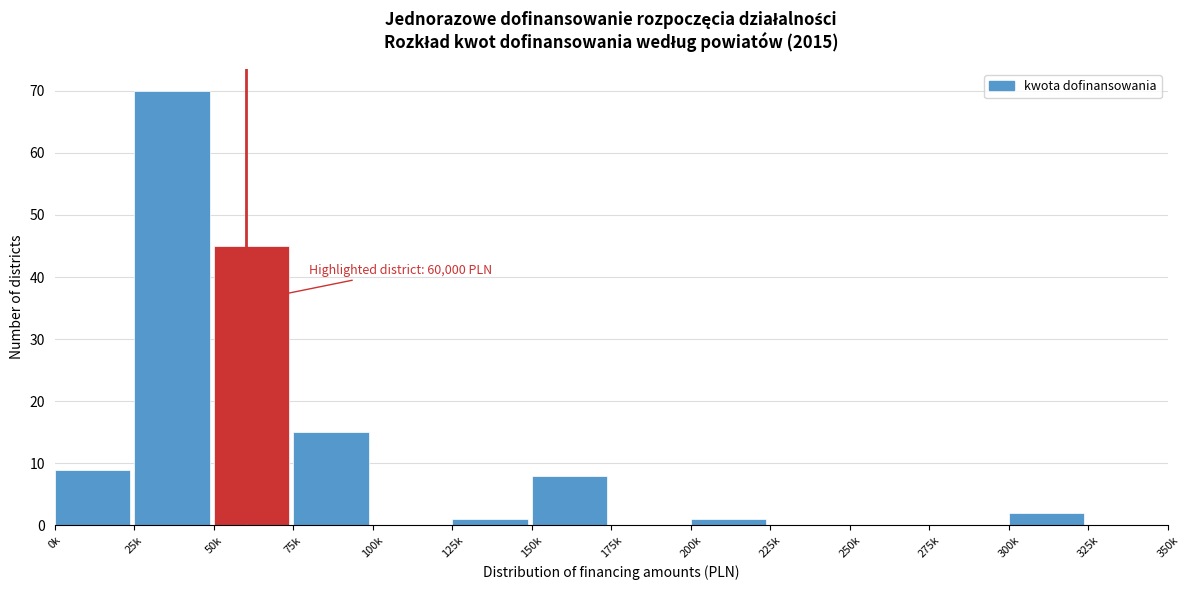

Reading left to right, list all the values displayed in this chart.

0k=9	25k=70	50k=45	75k=15	100k=0	125k=1	150k=8	175k=0	200k=1	225k=0	250k=0	275k=0	300k=2	325k=0